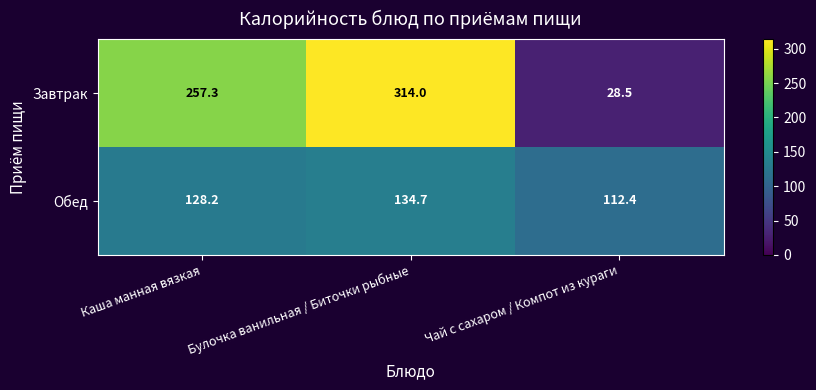

The value of Завтрак at Чай с сахаром / Компот из кураги is 28.5. True or false?

True